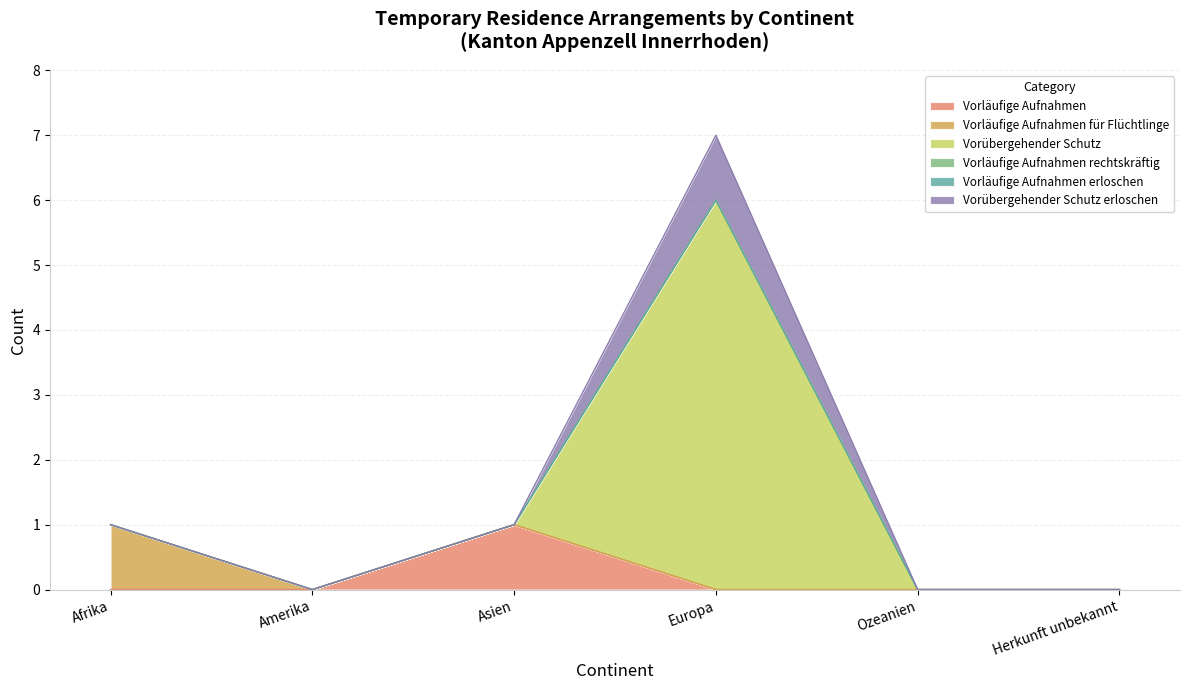

The Vorläufige Aufnahmen series shows 1 at Europa. True or false?

False